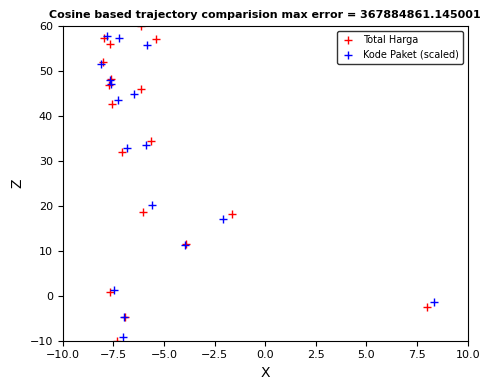

Is this an area chart (filled region under the line)?

No